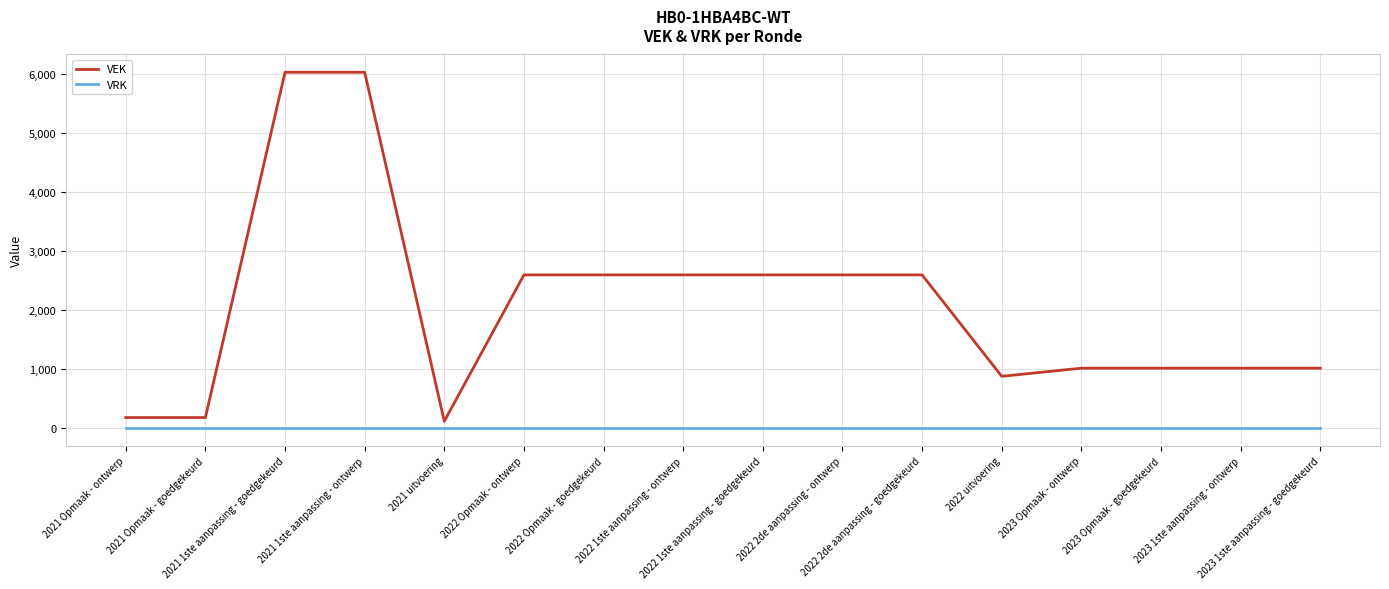

What is the maximum value for VEK?

6036